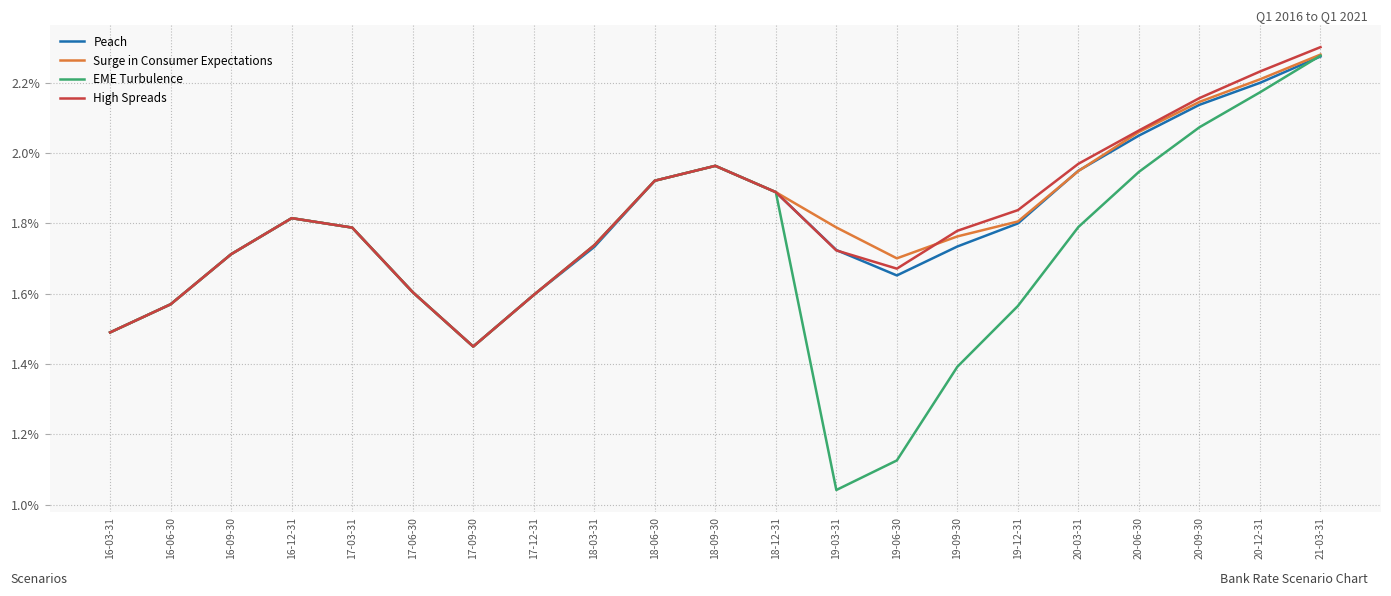

What position from the left is 20-12-31?

20